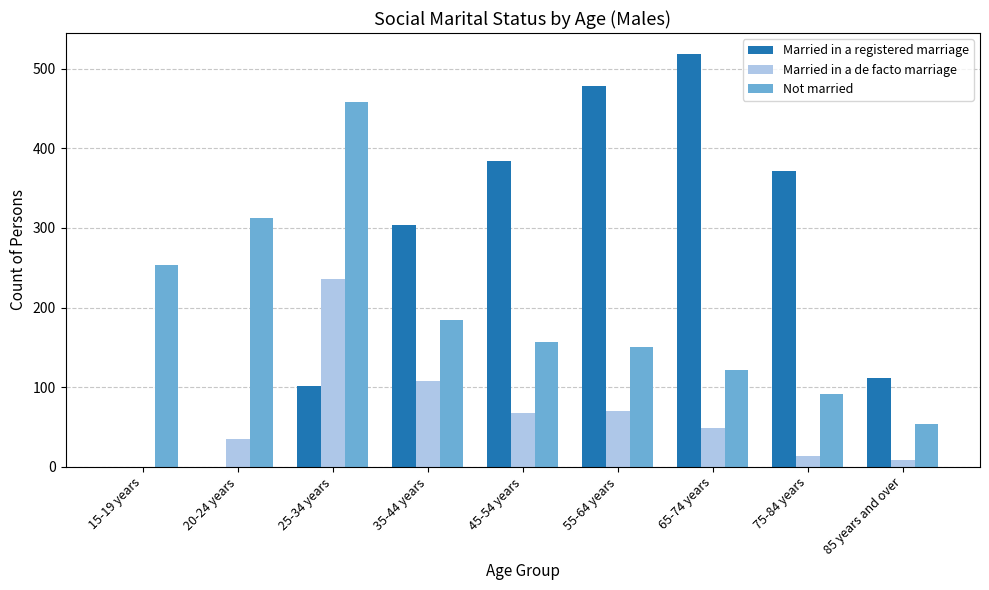

Is it true that Not married equals 188 at 65-74 years?

False